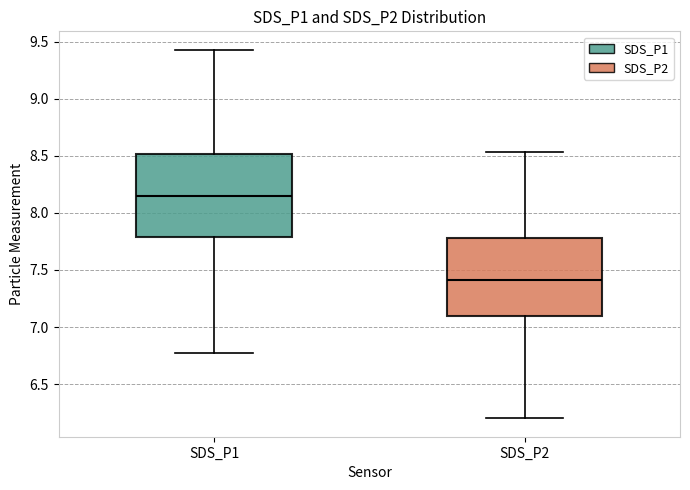

Reading left to right, read every box against the y-axis: the position of its median line, the range the box covers, and the ends of its whiskers. The values are not printed on the chart, so give them approximately, as read against the axis.

SDS_P1: median 8.15, box 7.80 to 8.50, whiskers 6.75 to 9.45
SDS_P2: median 7.40, box 7.10 to 7.80, whiskers 6.20 to 8.55